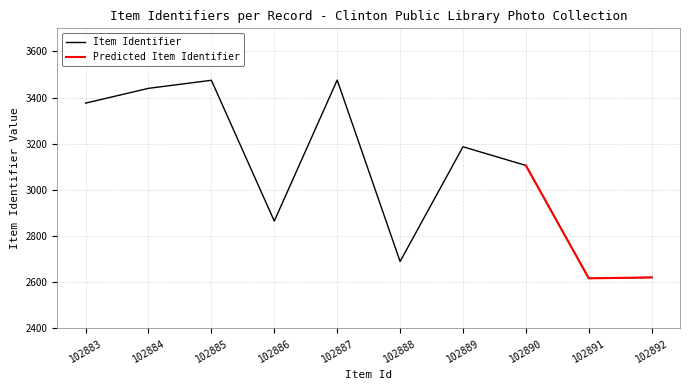

What is the change in value from 102884 to 102886?

-575